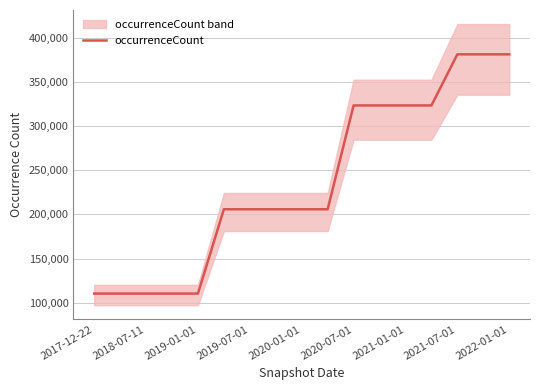

The value at 11 is 323598. True or false?

True